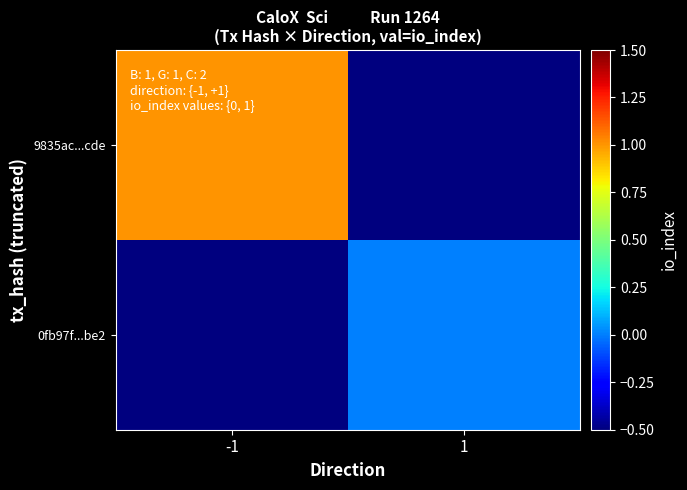

Reading left to right, extract all data points from this chart.

9835ac...cde: -1=1.0	1=-0.5
0fb97f...be2: -1=-0.5	1=0.0